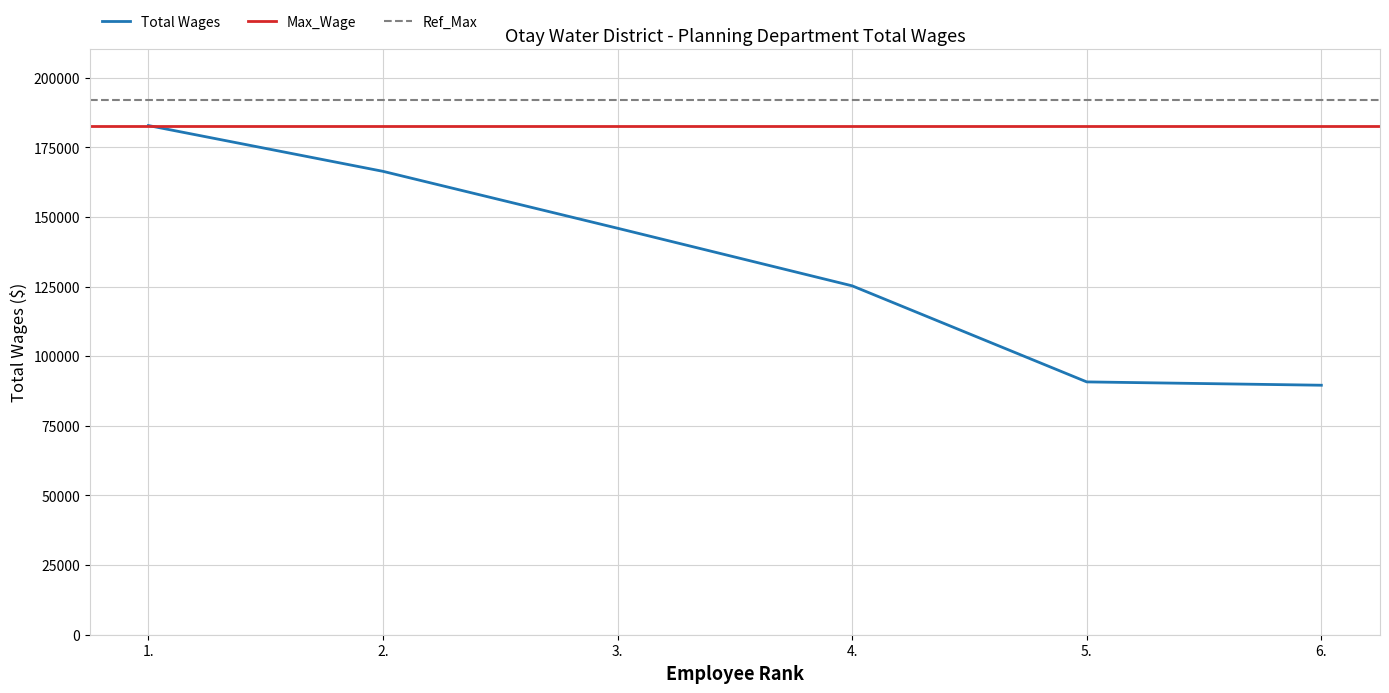

What is the difference between the values at 6. and 1.?

93228